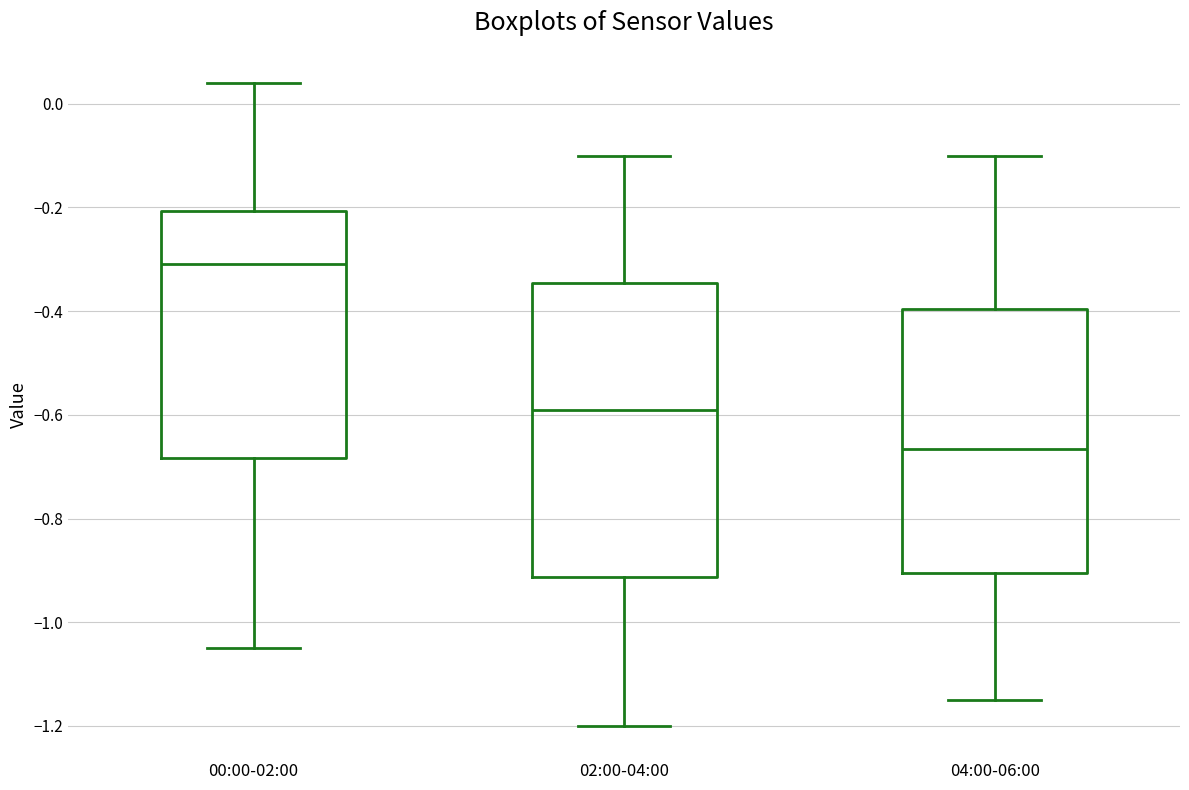

Which box has the lowest median line?

04:00-06:00